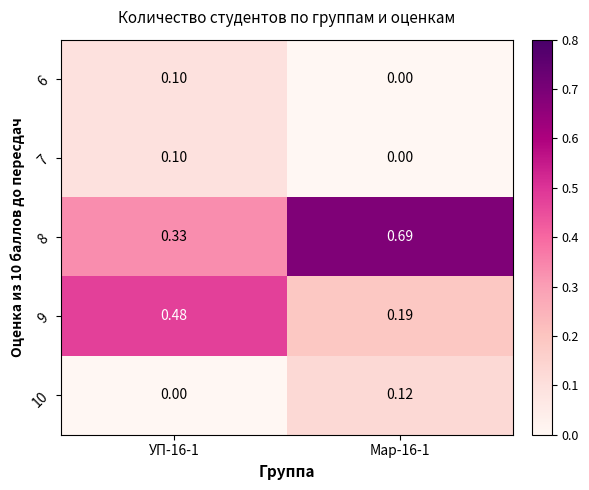

Which series has the largest total across all categories?

8